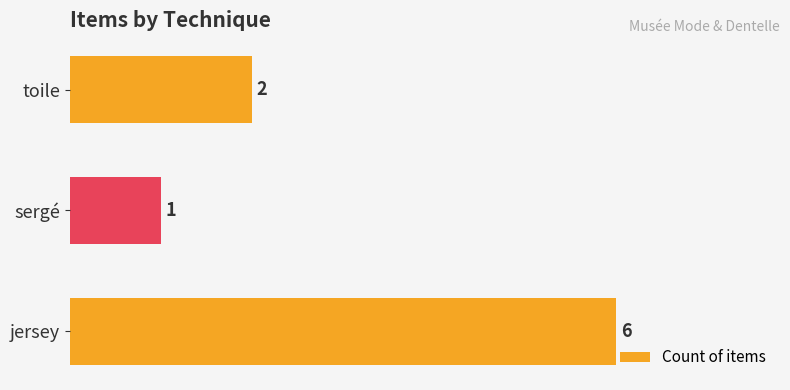

What is the sum of all values?

9